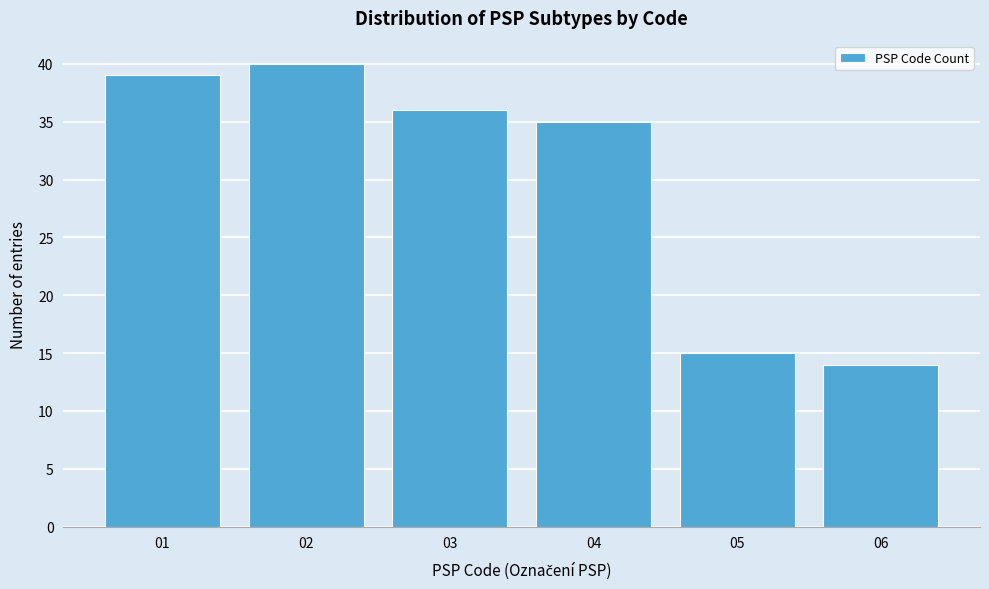

Reading right to left, what are all the values shown in this chart?

06=14	05=15	04=35	03=36	02=40	01=39